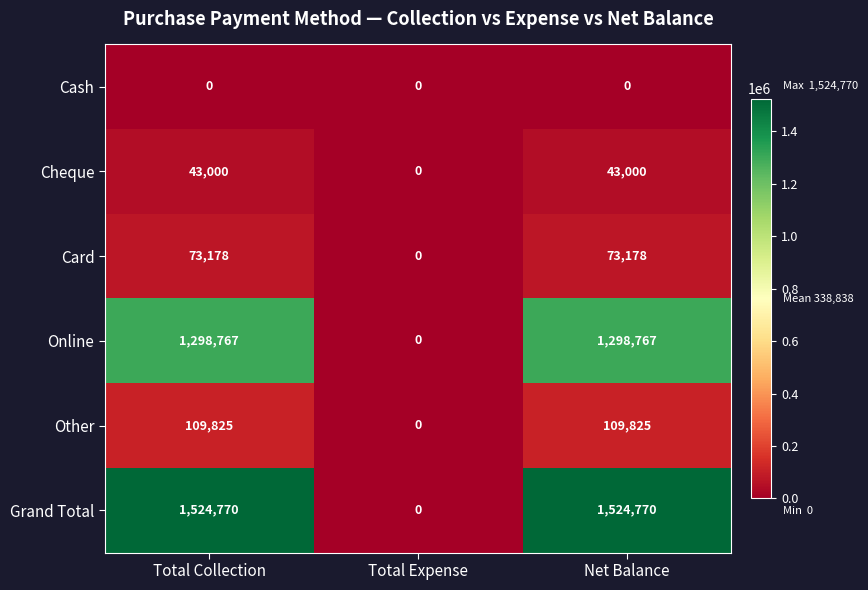

At how many categories does at least one series exceed 749226?

2